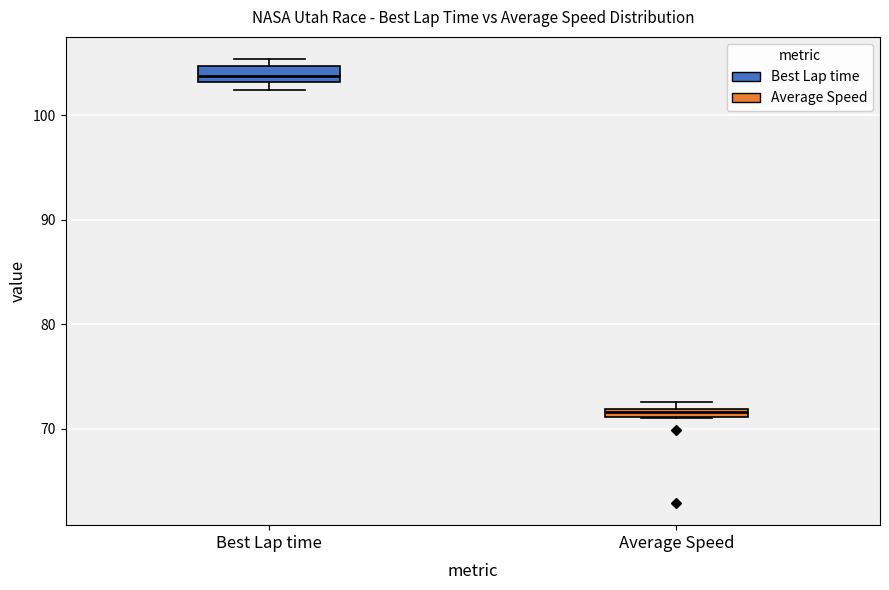

Which box has the lowest median line?

Average Speed